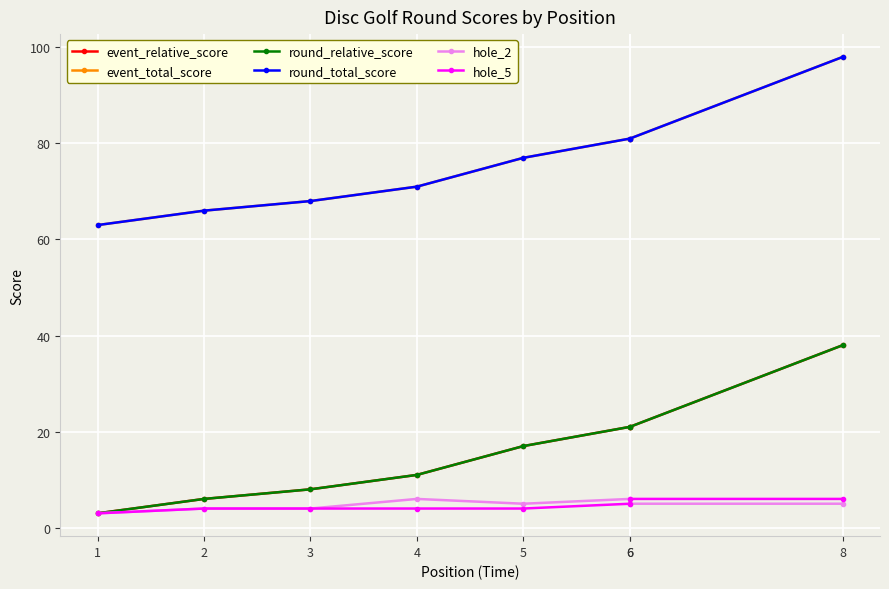

At 5, list the series in order from smallest to largest.

hole_5, hole_2, event_relative_score, round_relative_score, event_total_score, round_total_score